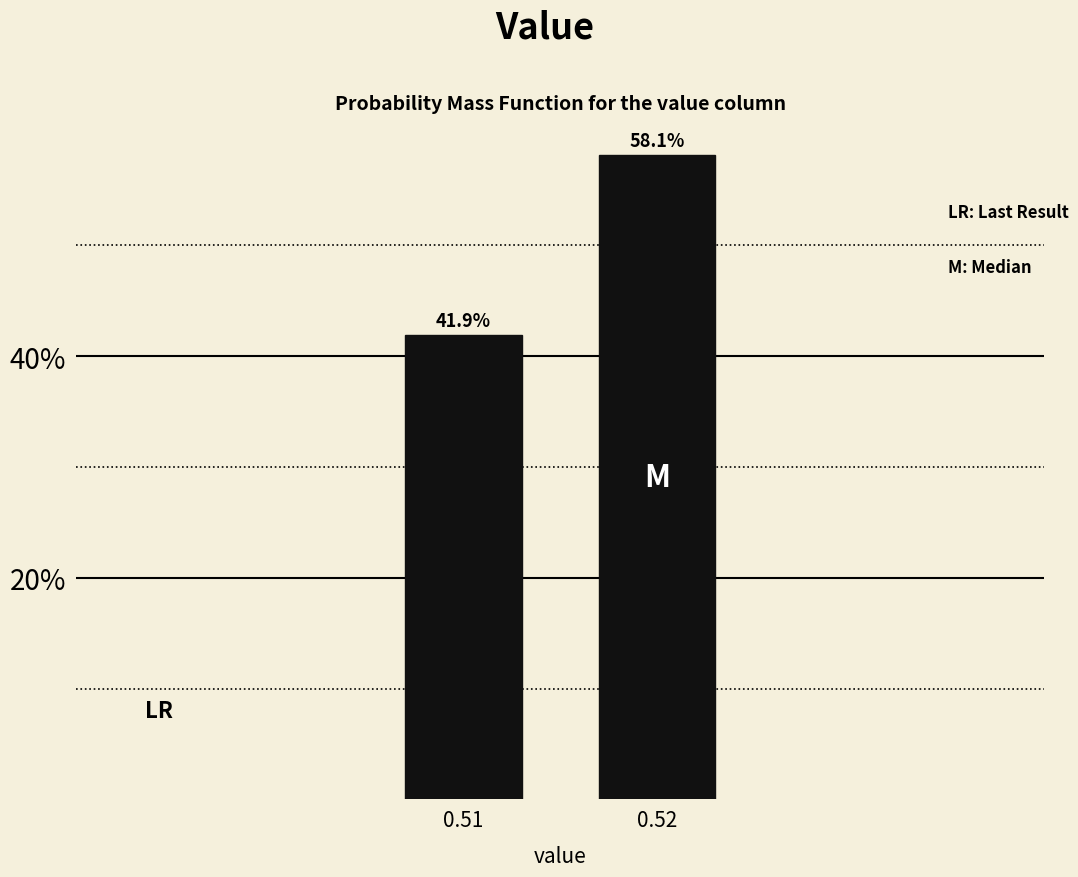

Does the chart contain any negative values?

No